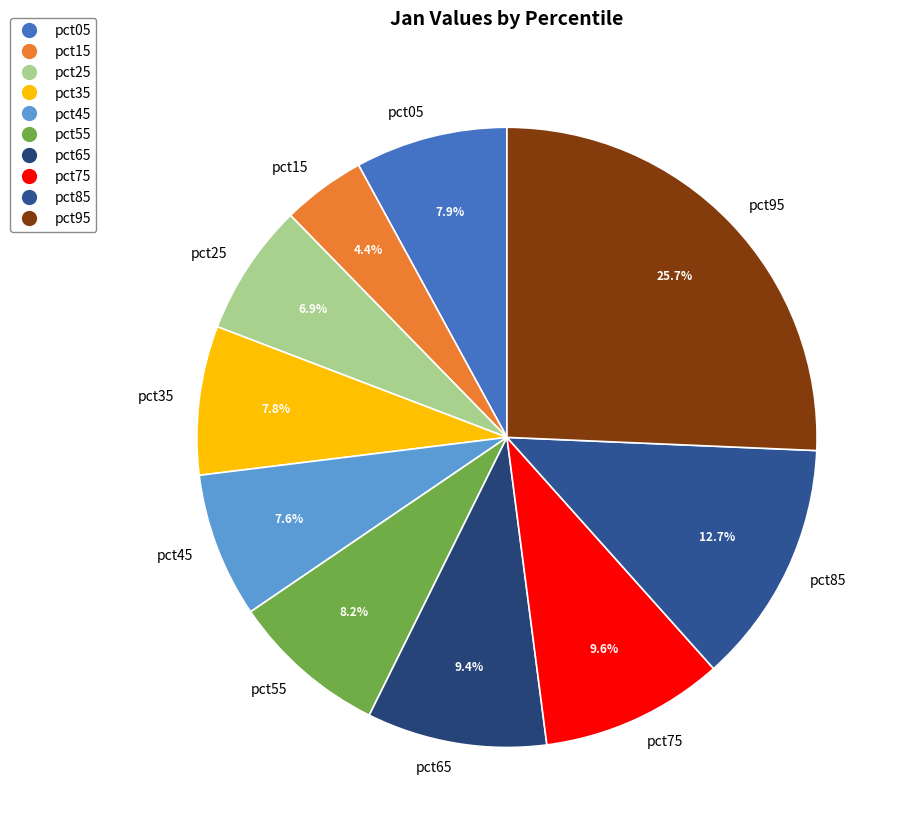

To the nearest percent, what portion does pct95 represent?

26%